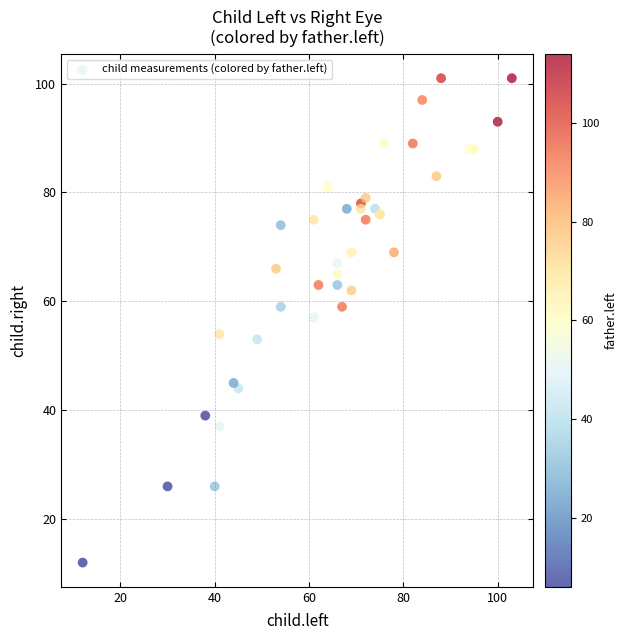

What Y value in the scatter plot is closest to 56?

57